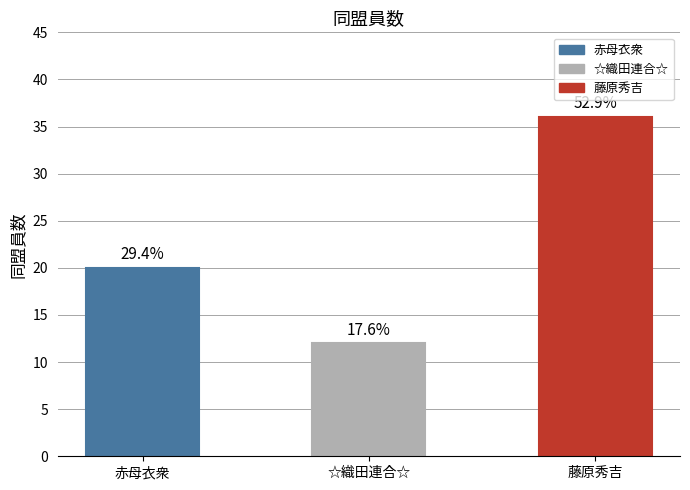

Reading left to right, list all the values displayed in this chart.

20	12	36